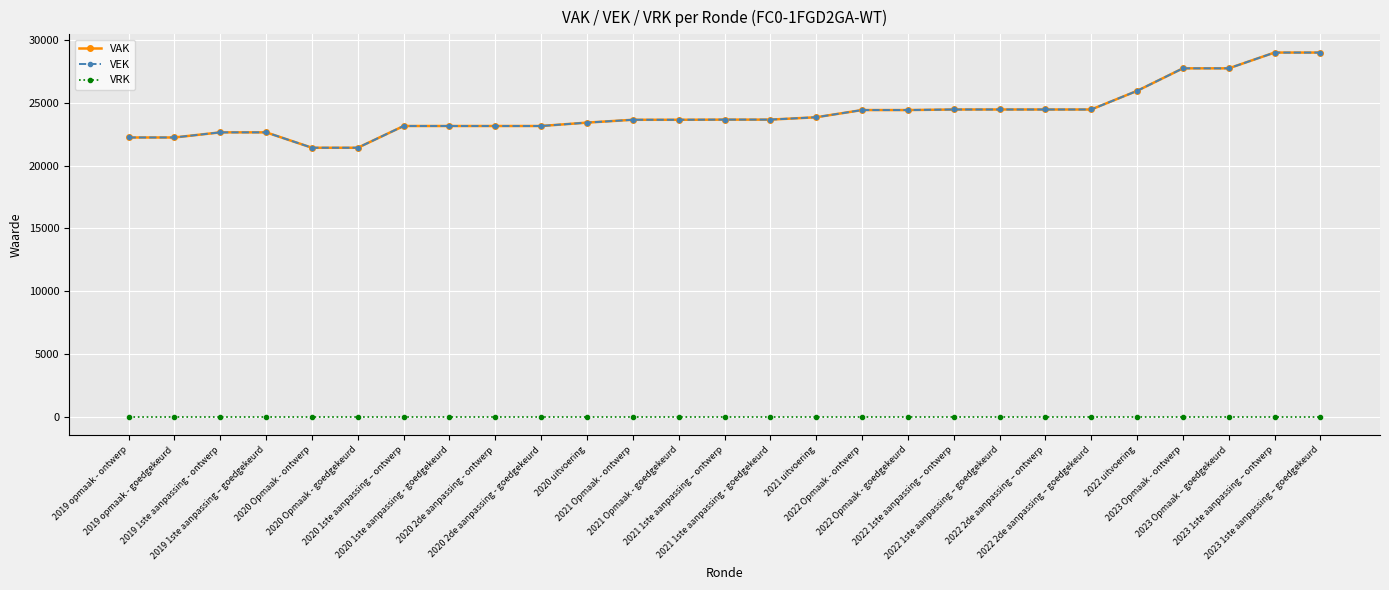

Which category has the highest value in the VRK series?

2019 opmaak - ontwerp